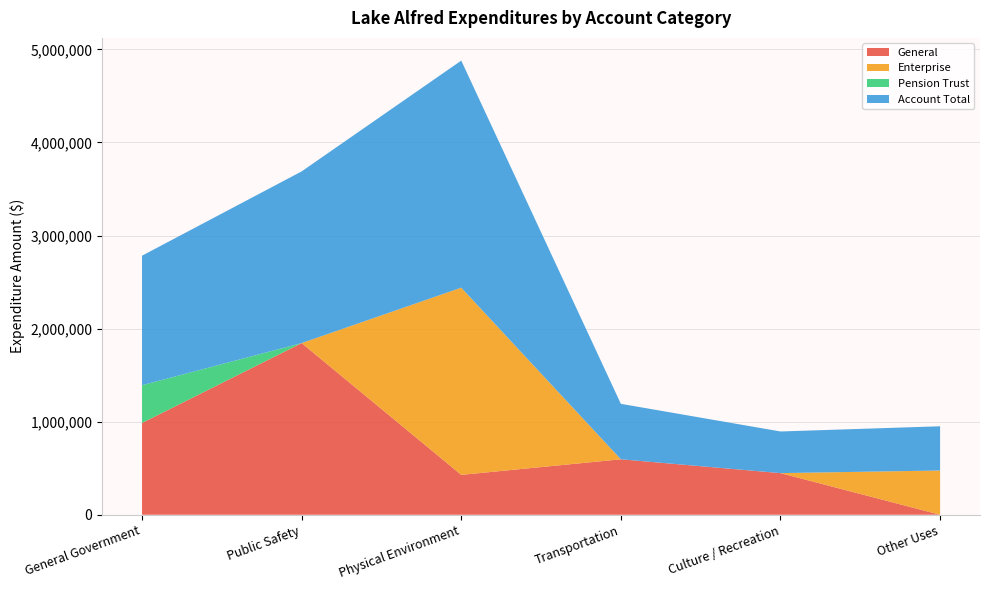

Reading left to right, list all the values displayed in this chart.

General: General Government=986192	Public Safety=1844566	Physical Environment=428520	Transportation=595920	Culture / Recreation=447386	Other Uses=0
Enterprise: General Government=0	Public Safety=0	Physical Environment=2011261	Transportation=0	Culture / Recreation=0	Other Uses=475335
Pension Trust: General Government=405498	Public Safety=0	Physical Environment=0	Transportation=0	Culture / Recreation=0	Other Uses=0
Account Total: General Government=1391690	Public Safety=1844566	Physical Environment=2439781	Transportation=595920	Culture / Recreation=447386	Other Uses=475335